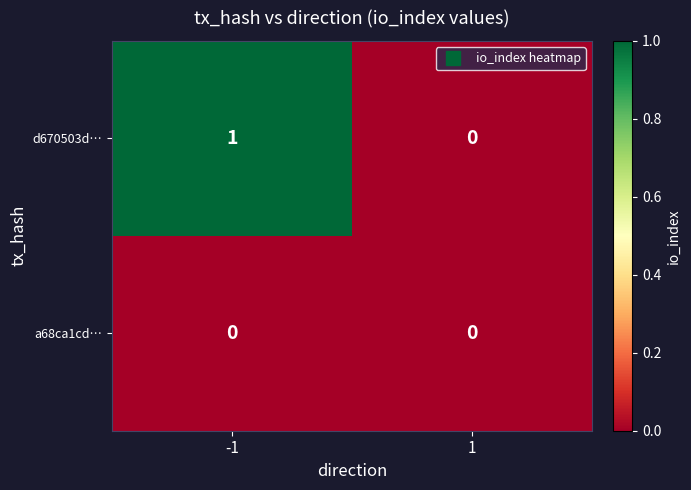

Which series has the largest total across all categories?

d670503d…